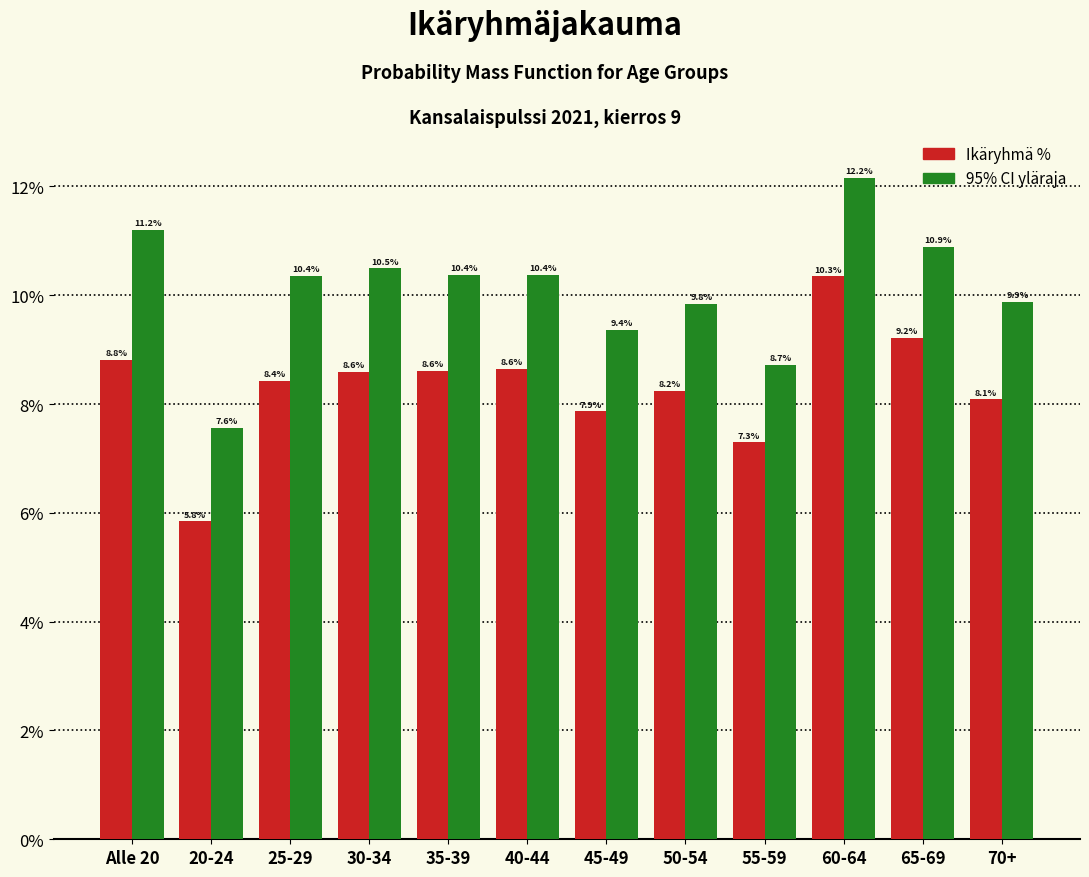

What is the total value across all series at 40-44?

19.0